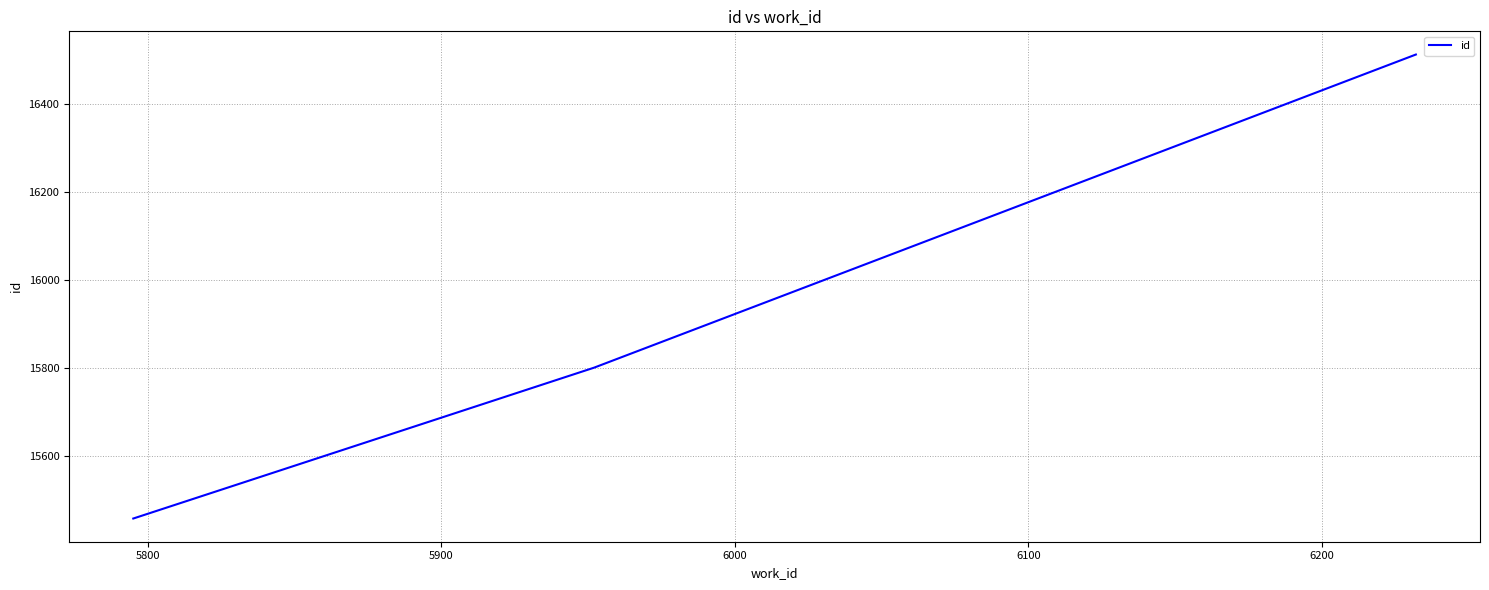

What is the minimum value shown in the chart?

15457